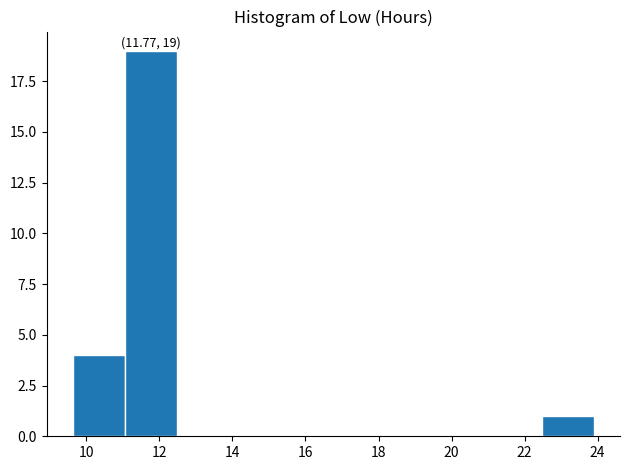

Over which range of the x-axis is the bar tallest?

11.0 to 12.4